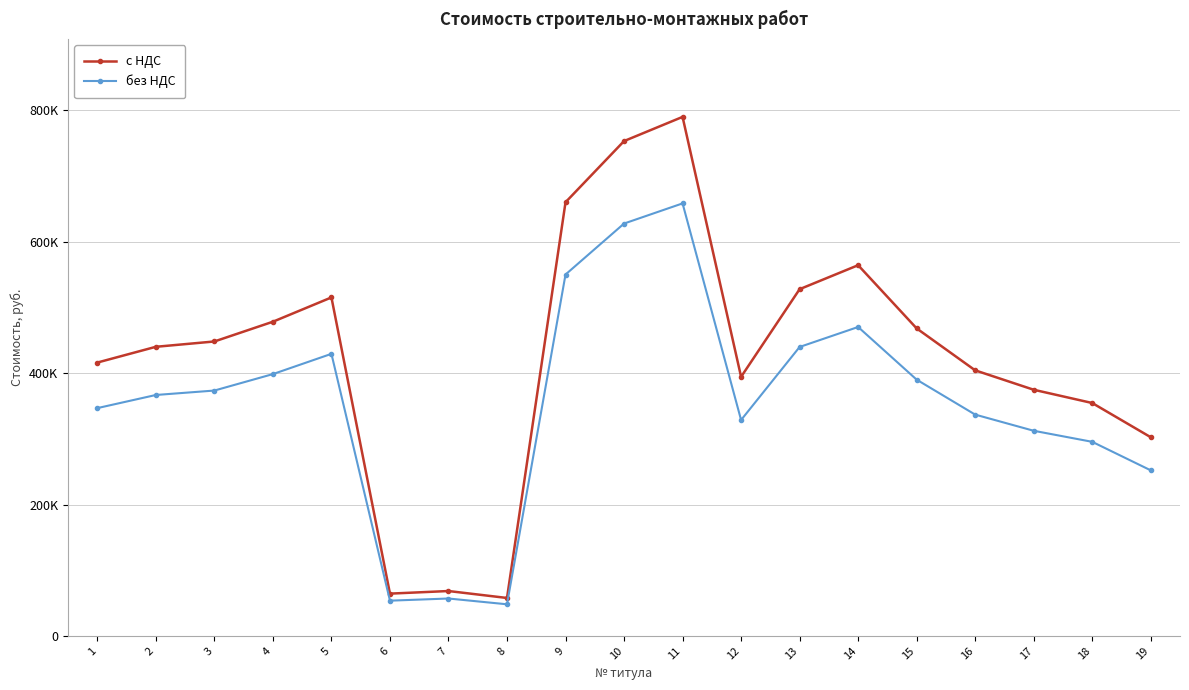

Reading right to left, extract all data points from this chart.

с НДС: 19=302465.8	18=354564.9	17=374759.8	16=404297.1	15=468159.1	14=564372.4	13=527857.5	12=394427.3	11=790160.6	10=753342.9	9=660215.2	8=57750.8	7=68314.2	6=64364.4	5=515314.6	4=478320.4	3=448249.0	2=440150.3	1=416163.7
без НДС: 19=252054.9	18=295470.8	17=312299.9	16=336914.2	15=390132.6	14=470310.3	13=439881.3	12=328689.4	11=658467.2	10=627785.7	9=550179.4	8=48125.7	7=56928.5	6=53637.0	5=429428.9	4=398600.3	3=373540.8	2=366791.9	1=346803.1